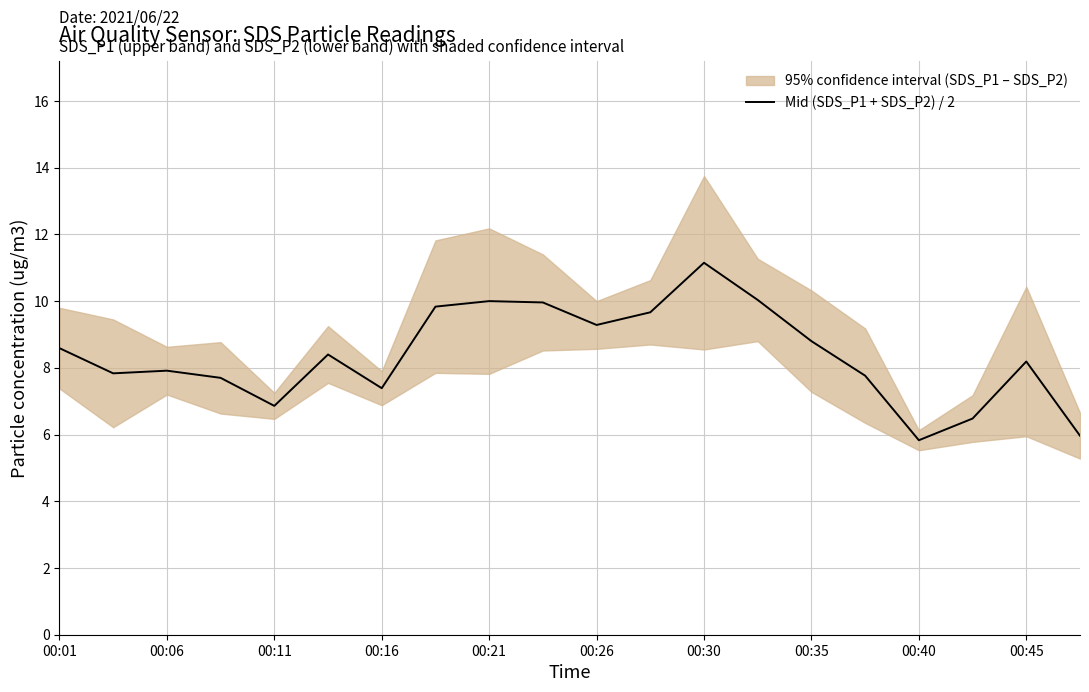

What is the maximum value for Mid (SDS_P1 + SDS_P2) / 2?

11.2